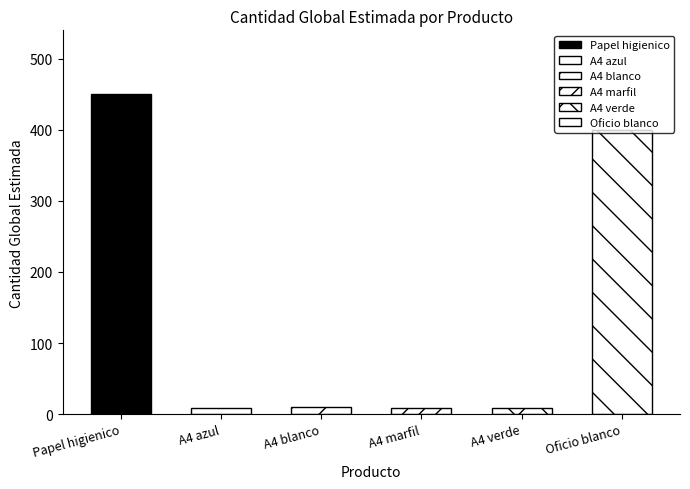

At which category does the chart reach its peak across all series?

Papel higienico